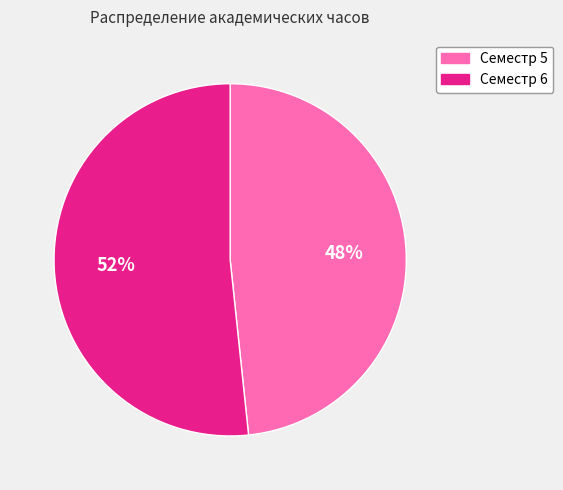

Which category has the biggest portion of the pie?

Семестр 6